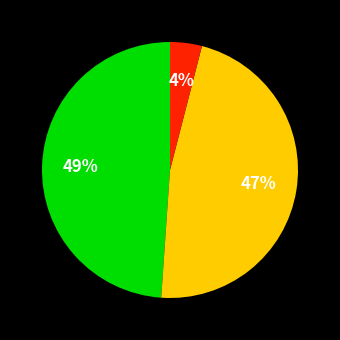

Does any single category account for the majority?

No